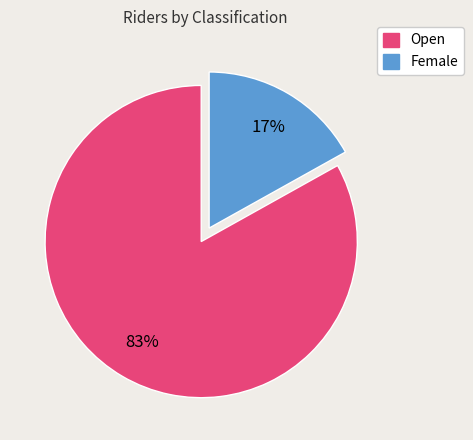

Count the number of slices in the pie.

2